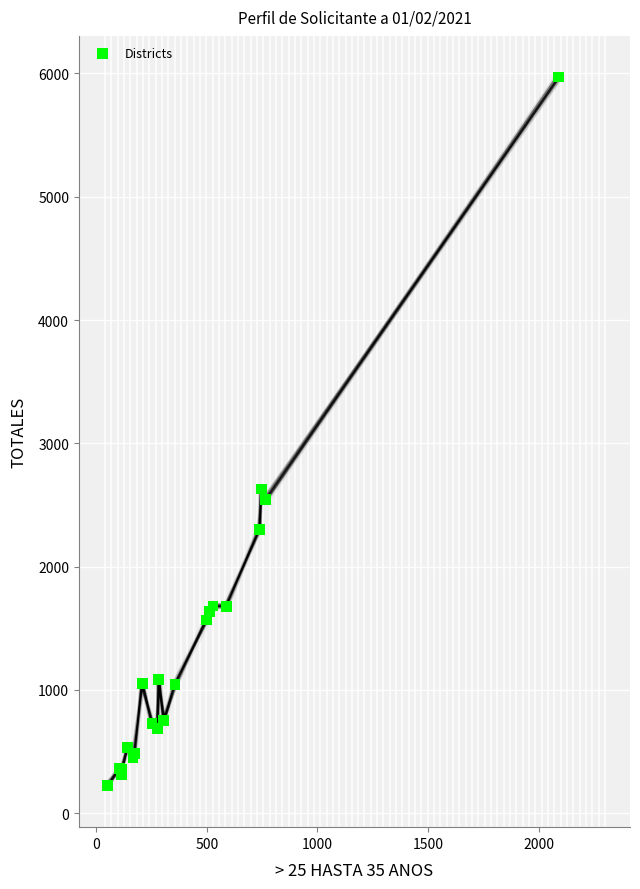

What Y value in the scatter plot is closest to 3096?

2630